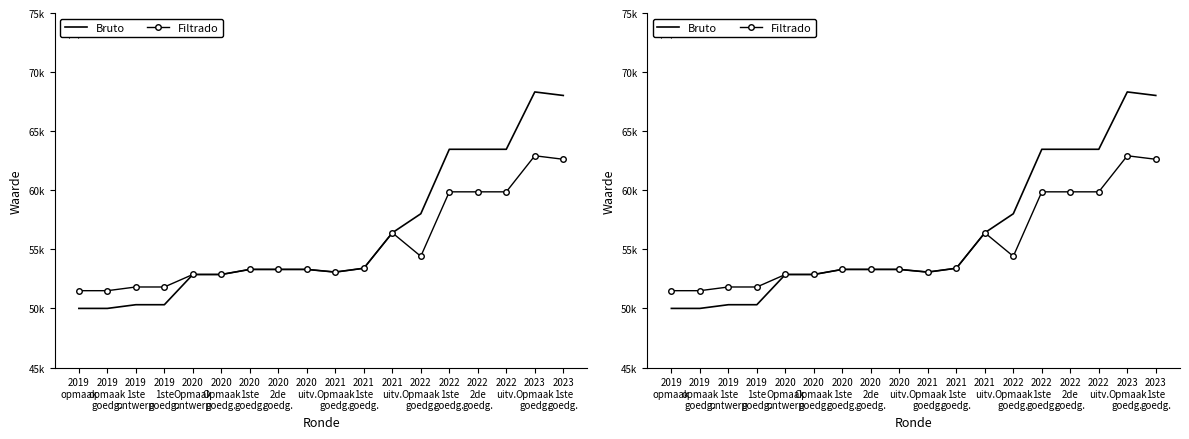

Which label corresponds to the largest value in the chart?

2023
Opmaak
goedg.